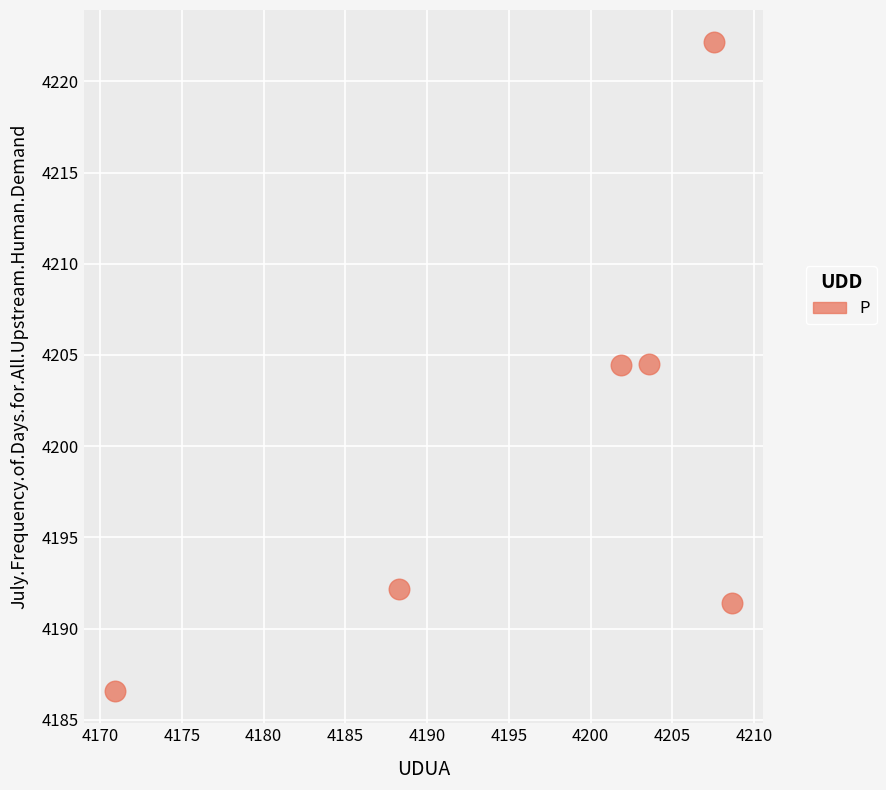

What is the range of Y values (max minus min)?

35.5